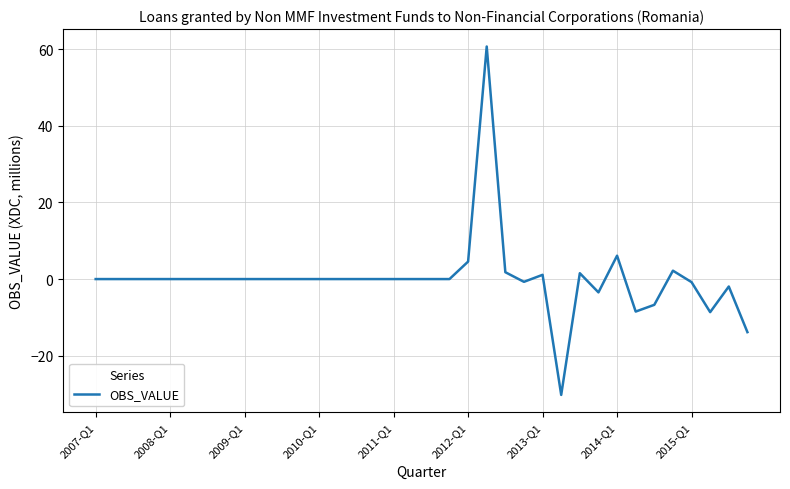

Is this an area chart (filled region under the line)?

No